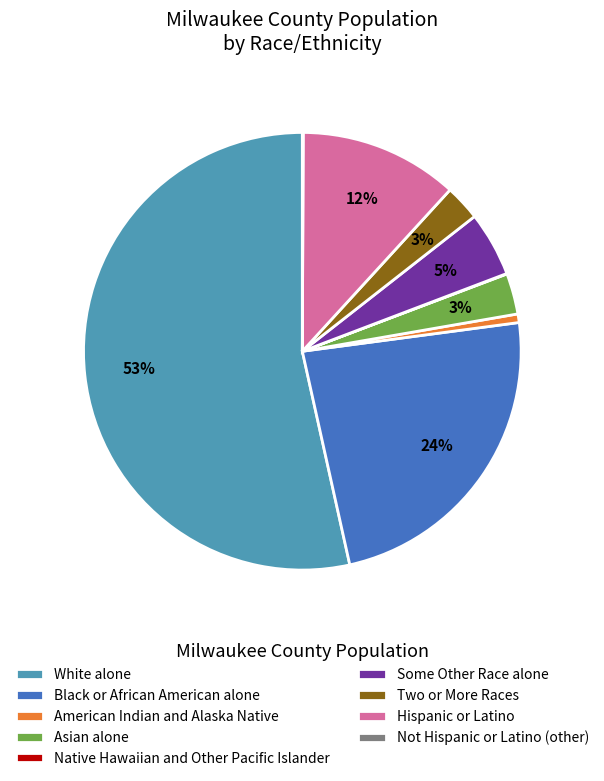

Is there any slice that represents more than half of the pie?

Yes